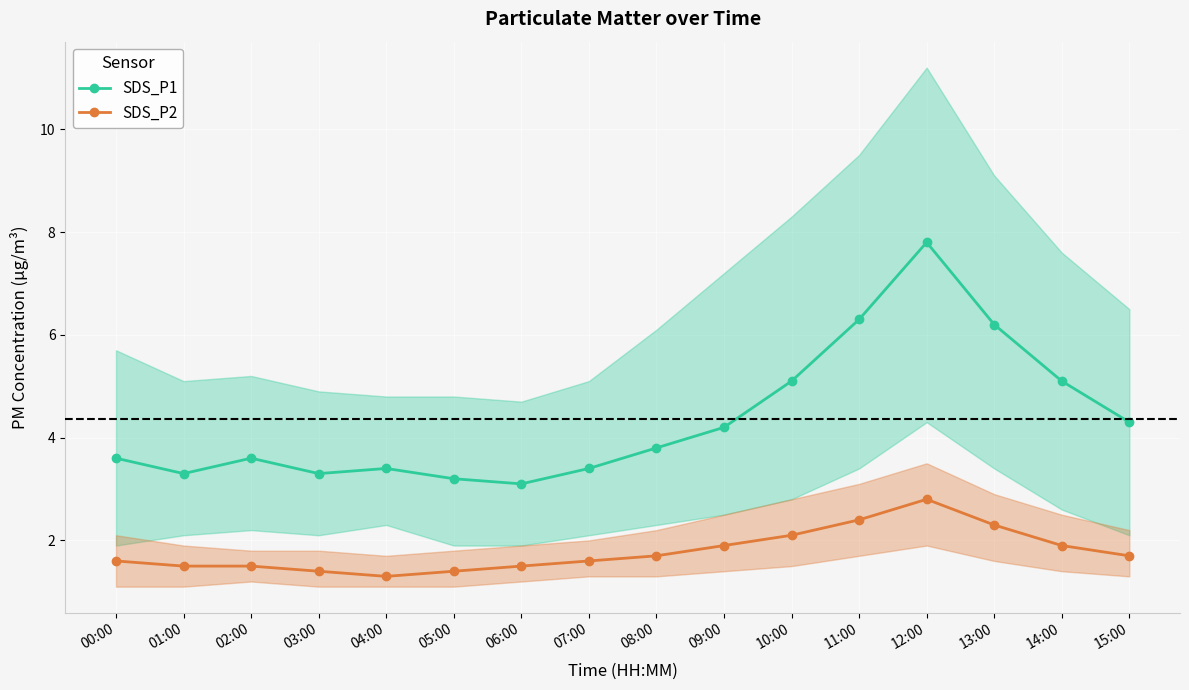

The SDS_P2 series shows 1.7 at 08:00. True or false?

True